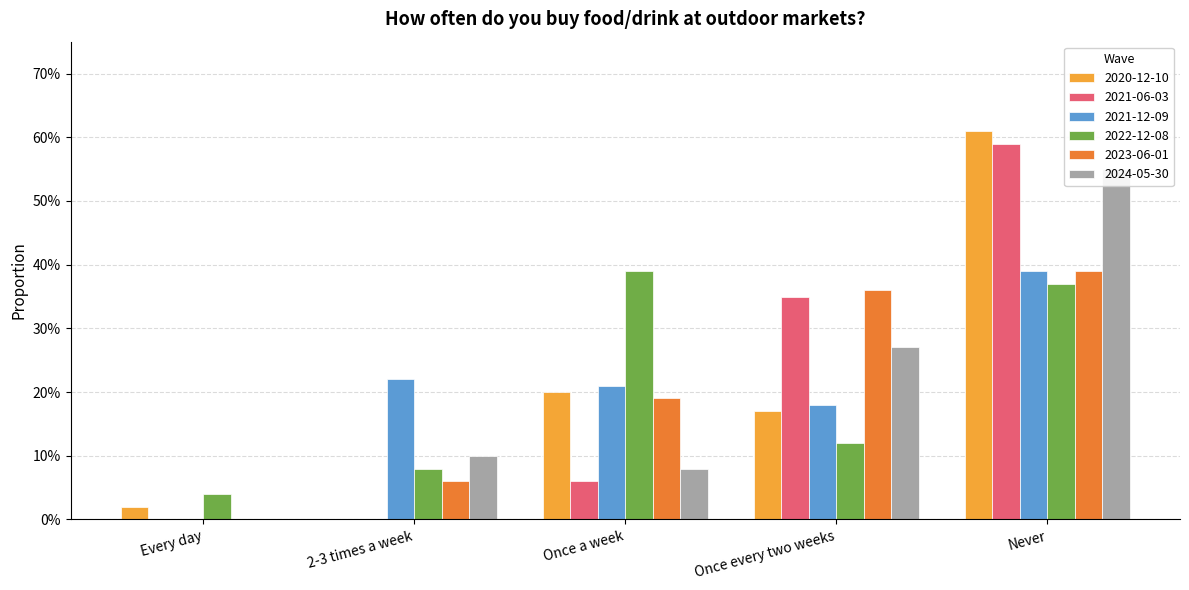

Which has a higher value, Once a week or Every day?

Once a week